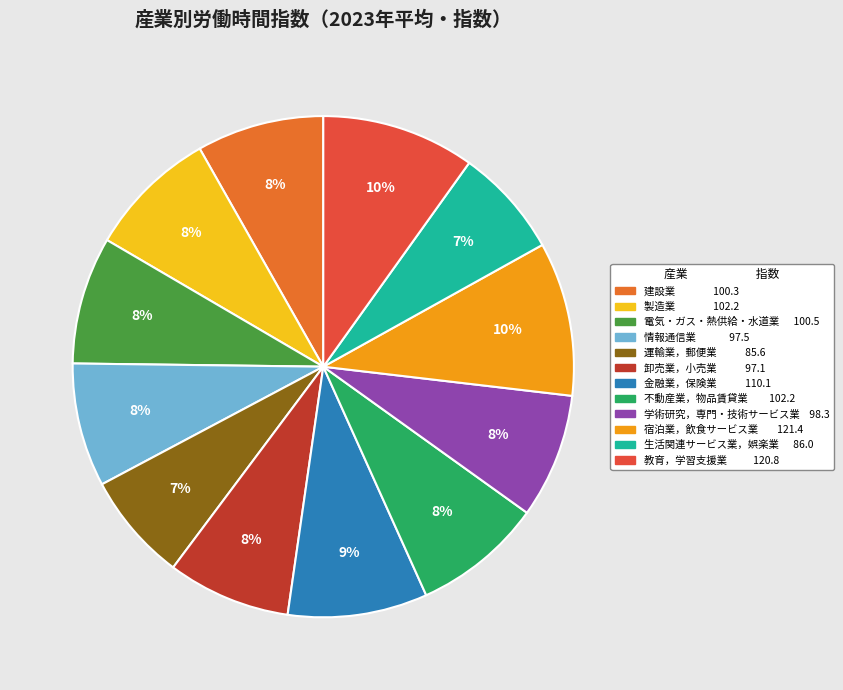

To the nearest percent, what portion does 運輸業，郵便業 represent?

7%